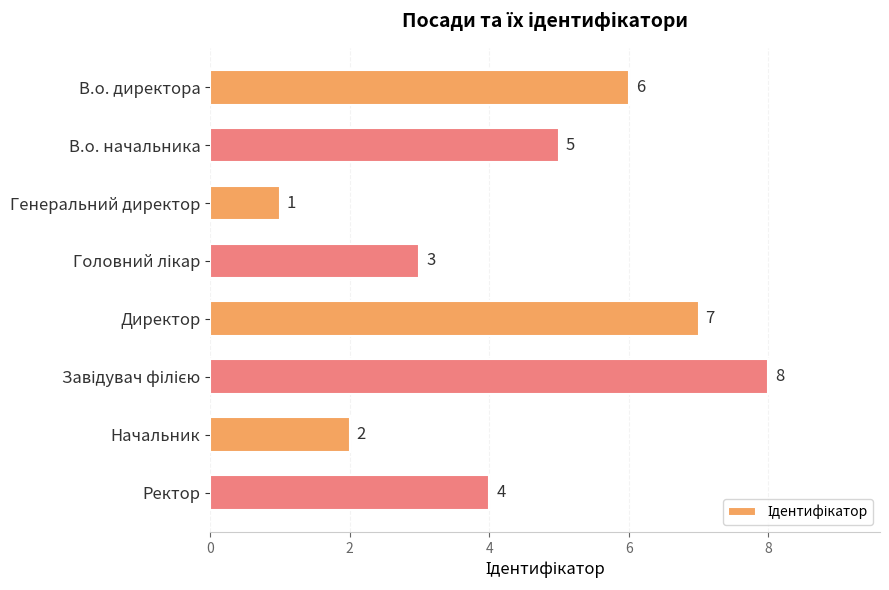

What position from the top is Генеральний директор?

3